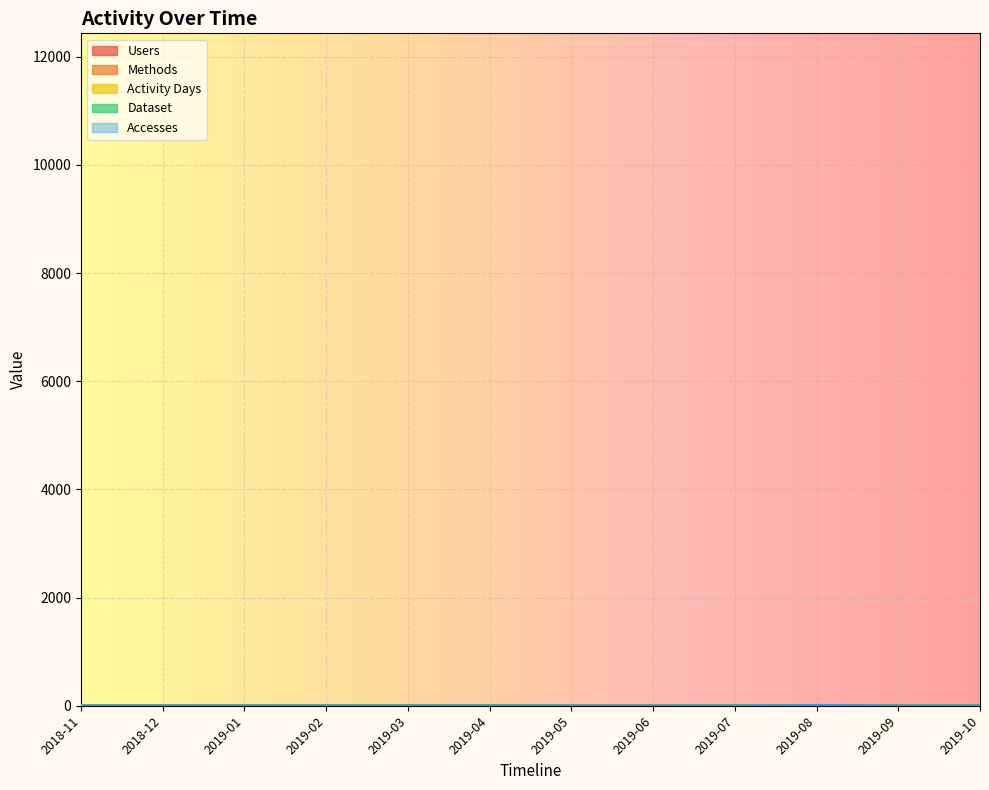

What is the label of the 4th point from the left?

2019-02